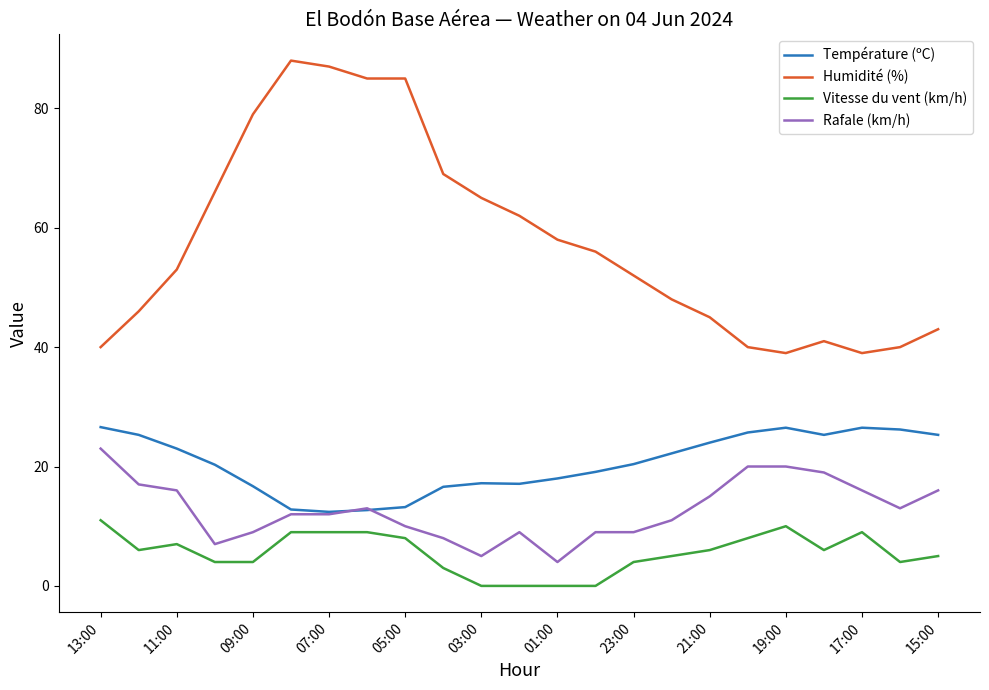

Which series has the largest range (max minus min)?

Humidité (%)